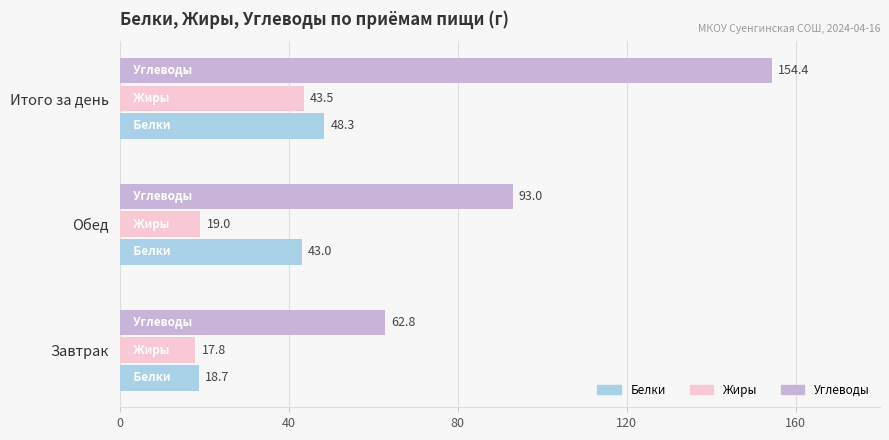

What value does the Жиры series have at Итого за день?

43.5